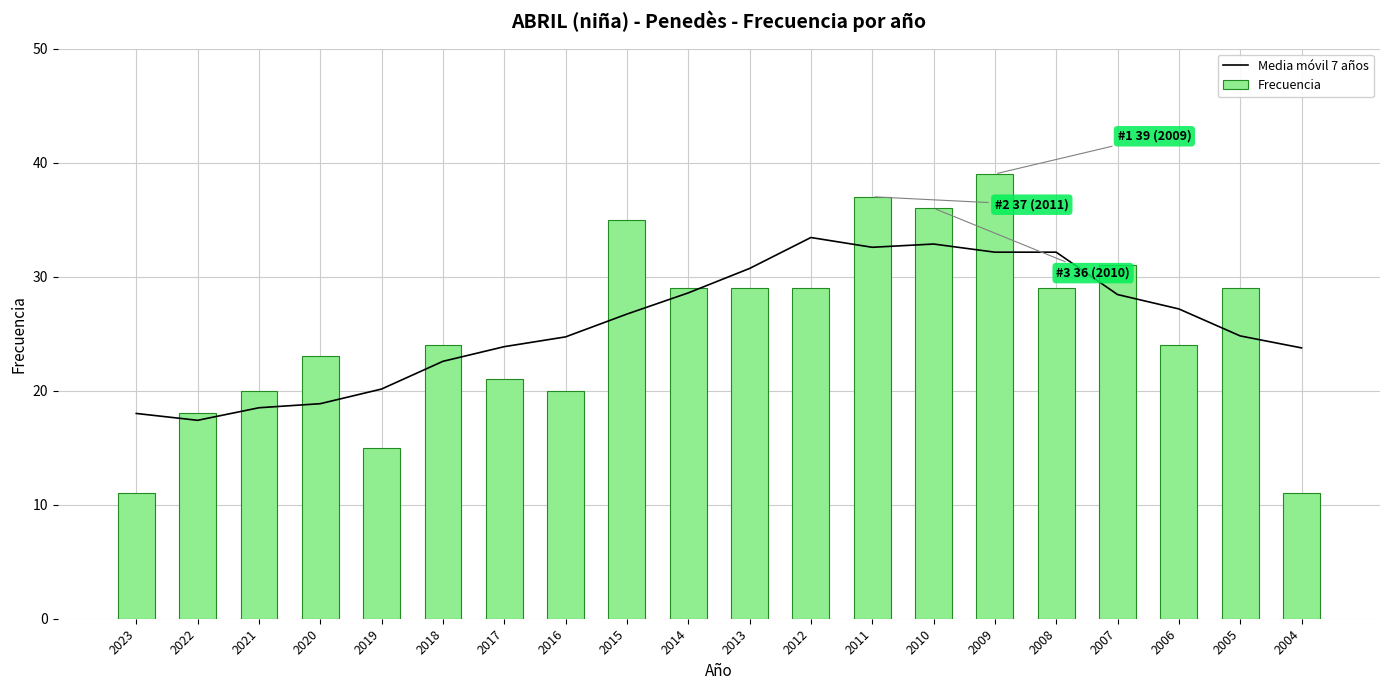

What is the sum of all Frecuencia values?

510